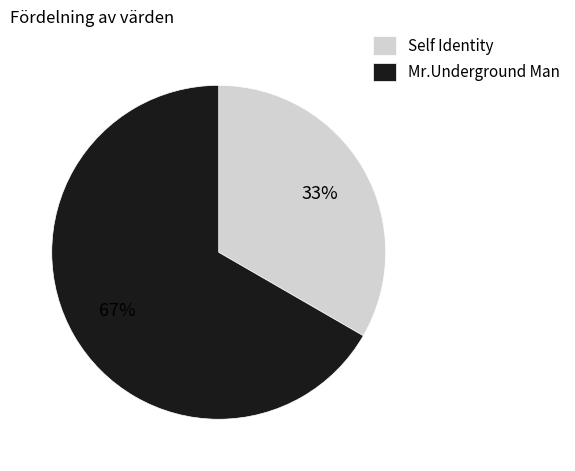

What is the largest slice in the pie chart?

Mr.Underground Man